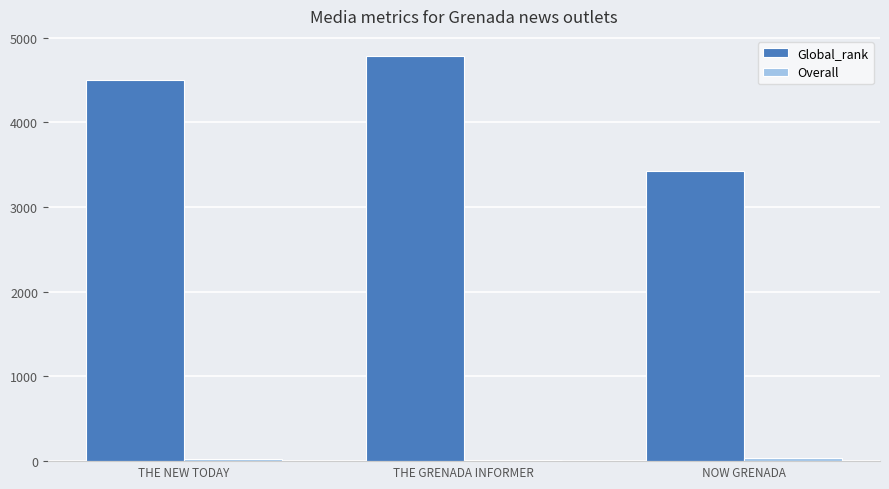

List the labels in order of Global_rank value, largest first.

THE GRENADA INFORMER, THE NEW TODAY, NOW GRENADA